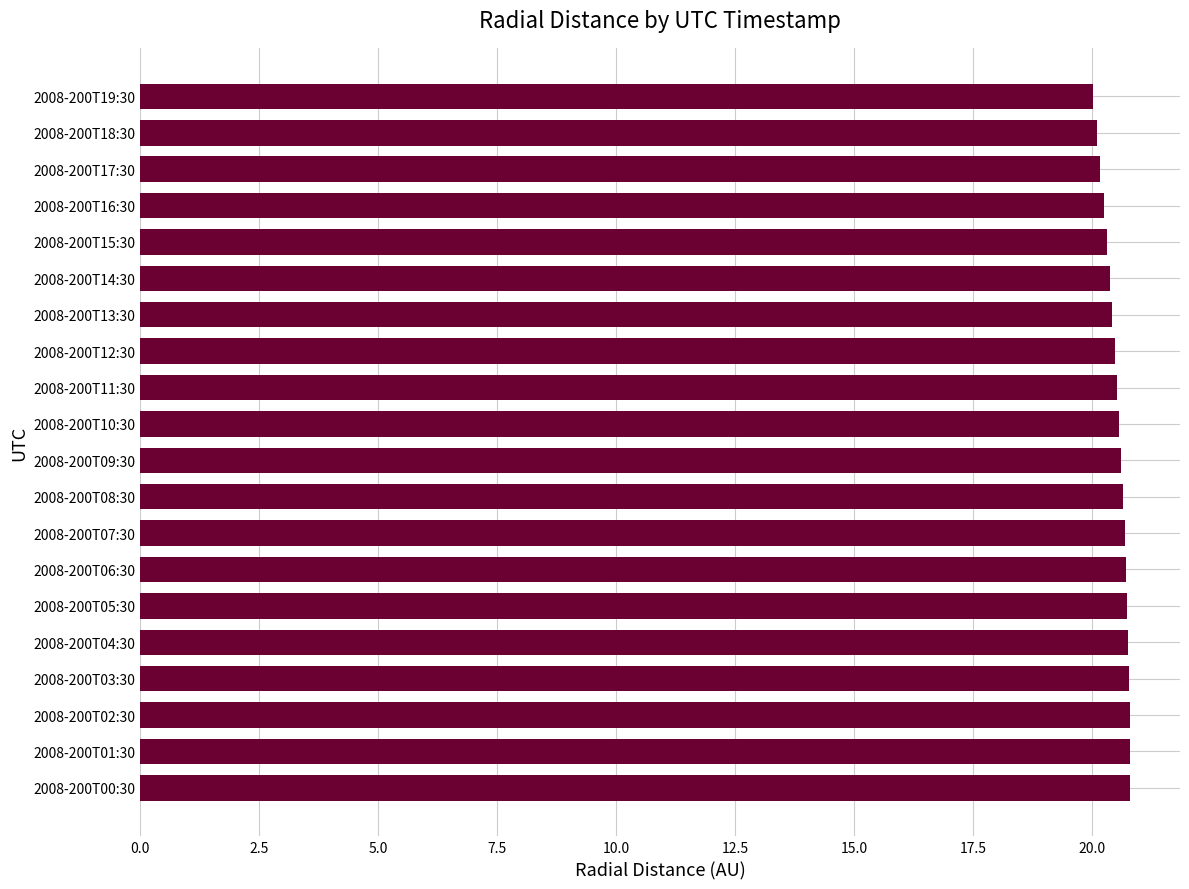

How many bars are there in total?

20